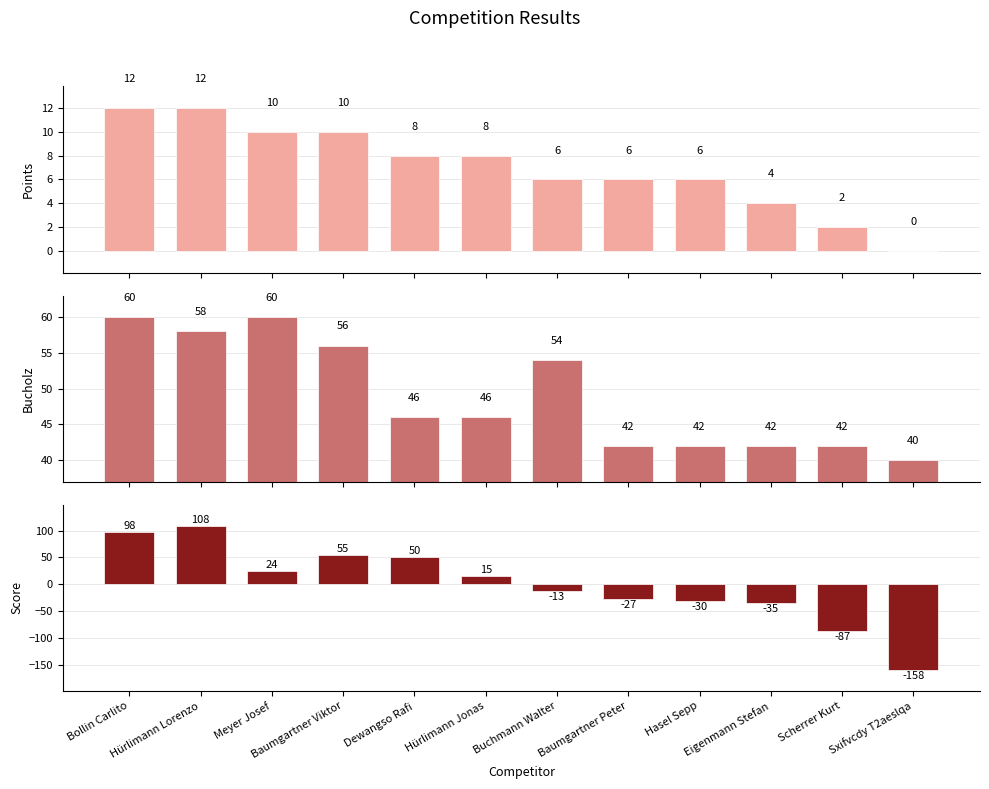

How many series are shown in this chart?

3